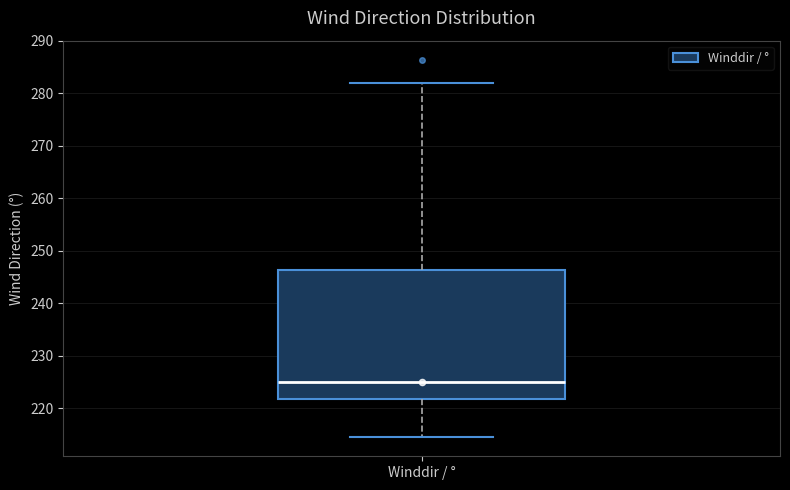

Read this box plot against the y-axis: the position of the median line, the range covered by the box, and the ends of both whiskers. The values are not printed on the chart, so give them approximately, as read against the axis.

median 225, box 222 to 246, whiskers 214 to 282